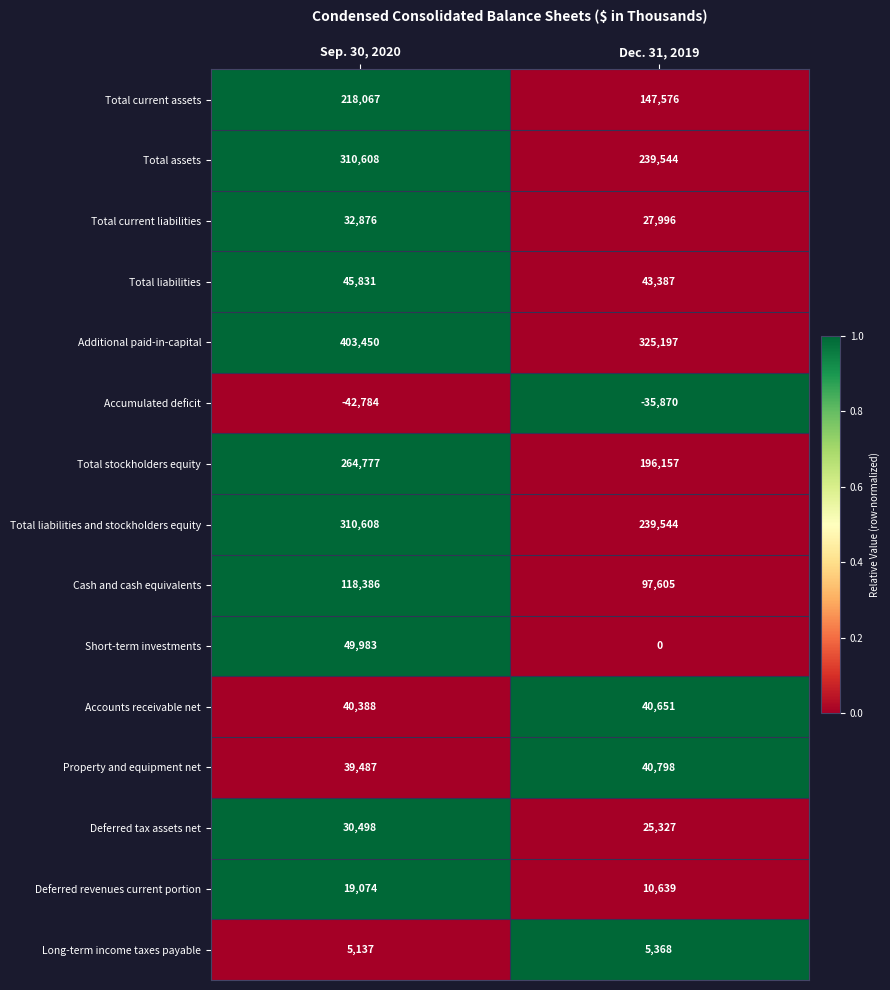

The Additional paid-in-capital series shows 325197 at Dec. 31, 2019. True or false?

True